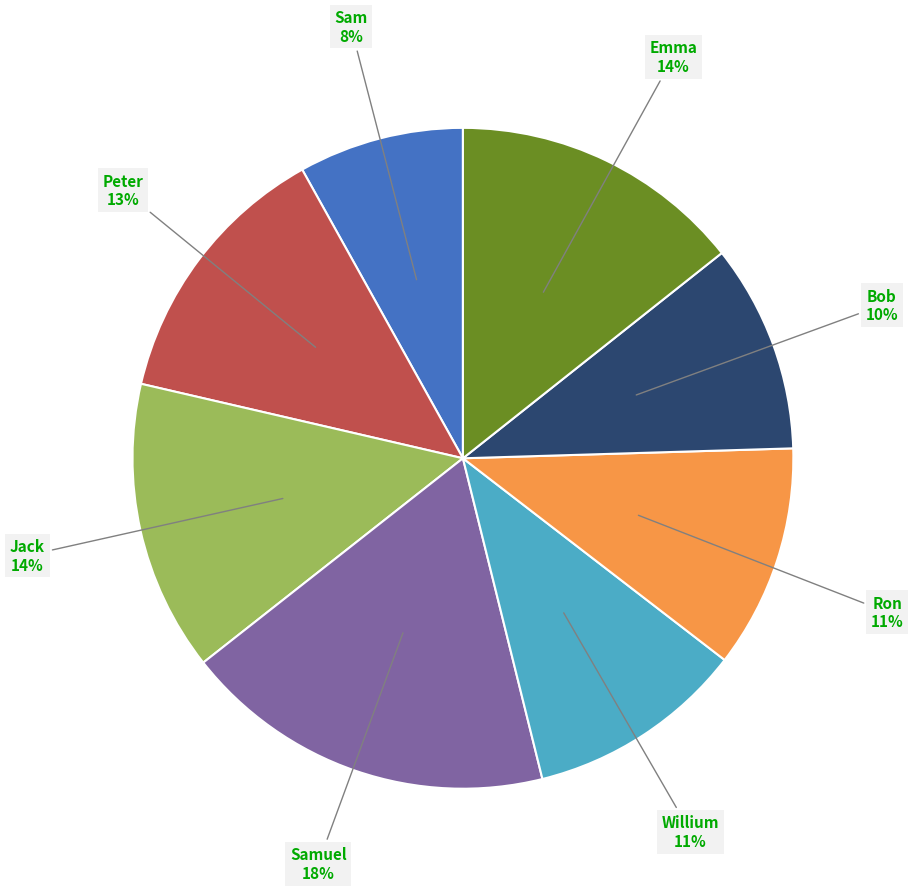

Is there a majority slice in this chart?

No